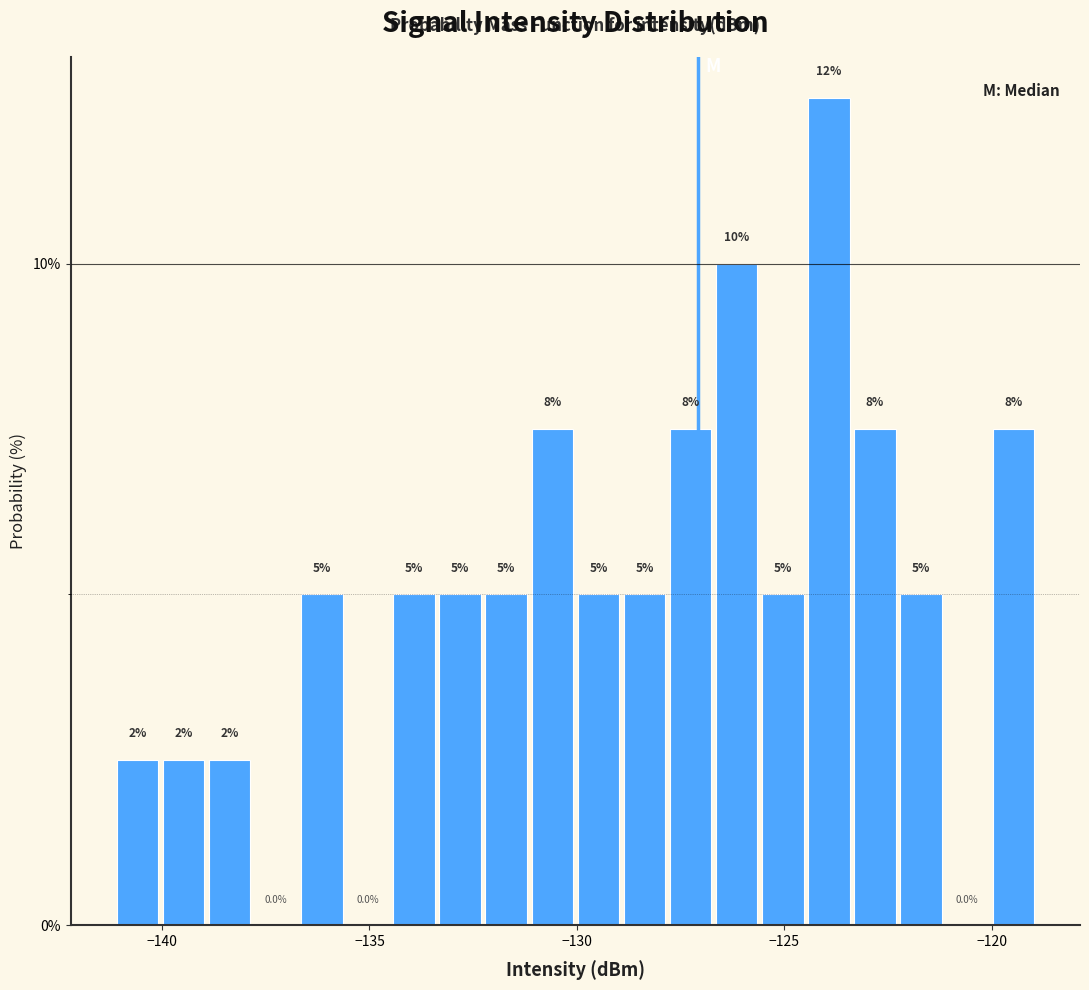

Around what value on the x-axis is the tallest bar? Give the approximate position of its centre, as read against the axis.

-124.0